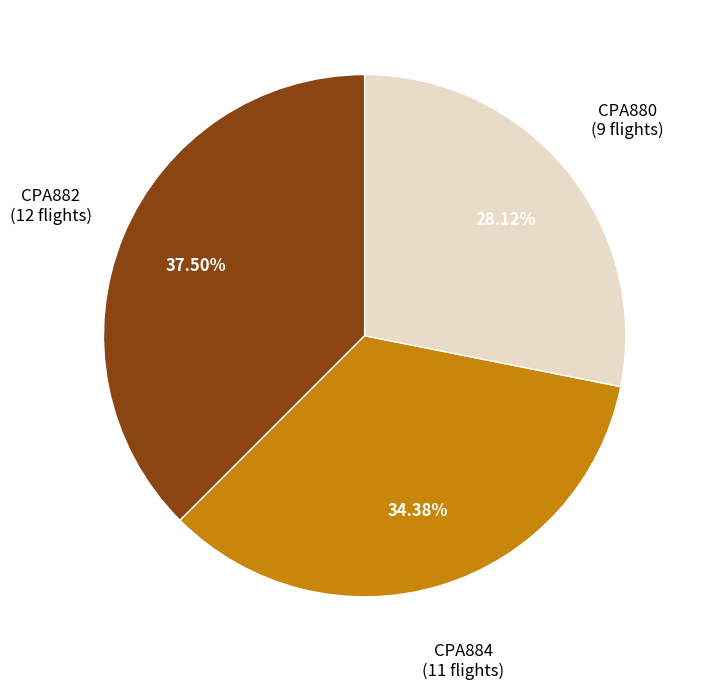

Is there a majority slice in this chart?

No